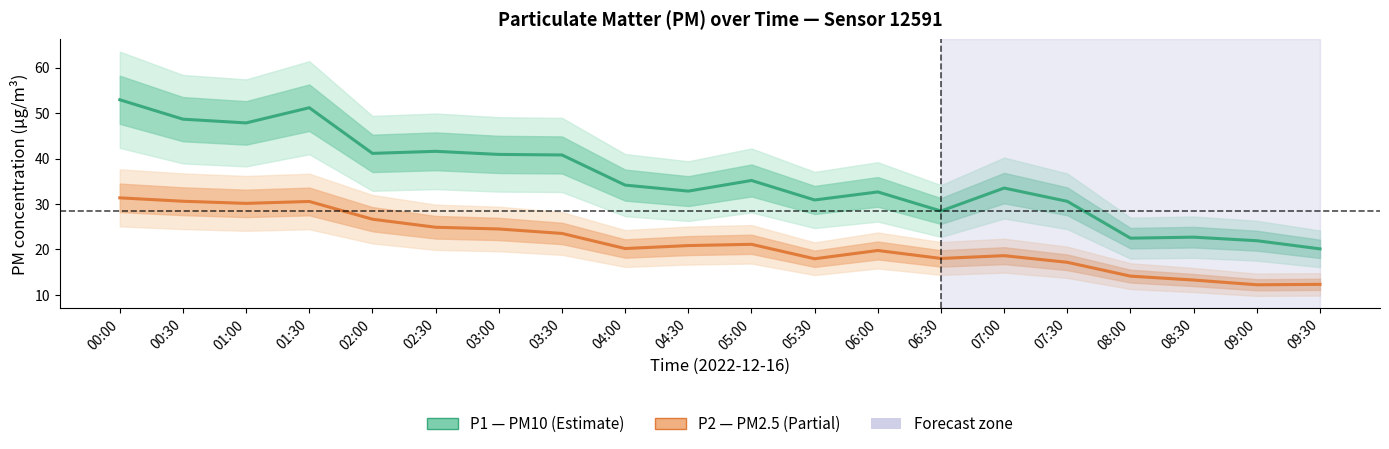

List the series in order of their overall mean, highest first.

P1 (PM10), P2 (PM2.5)